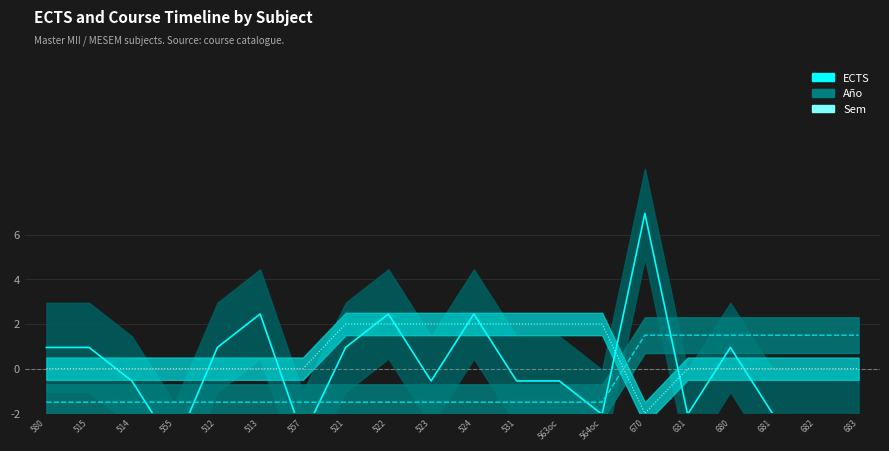

True or false: Año has a value of -2.1 at 515.

False